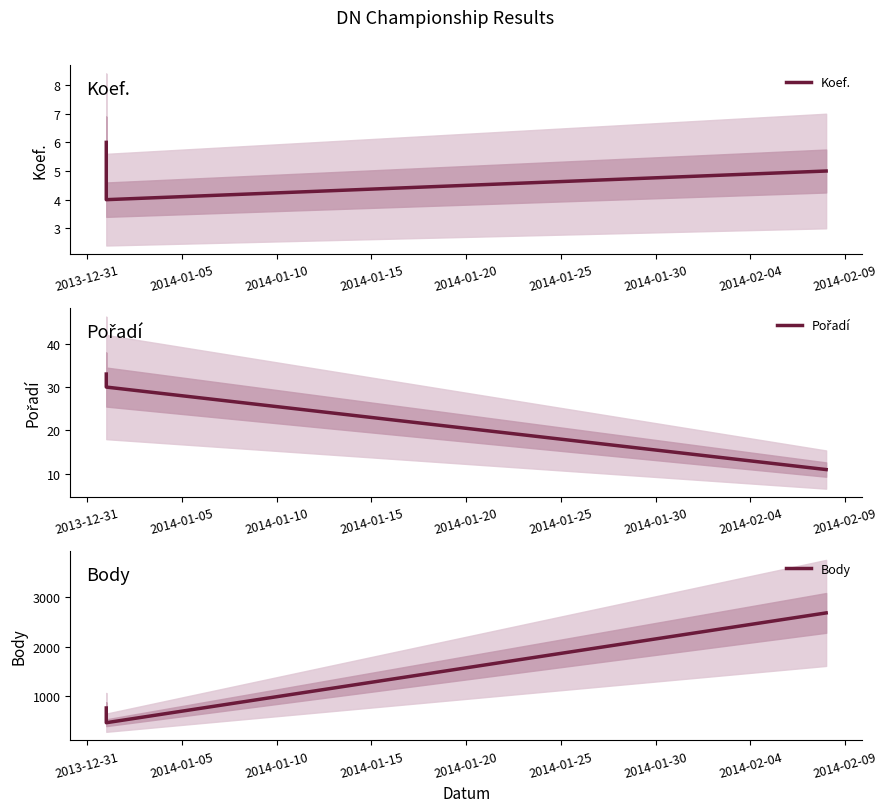

Which series has the widest spread of values?

Body